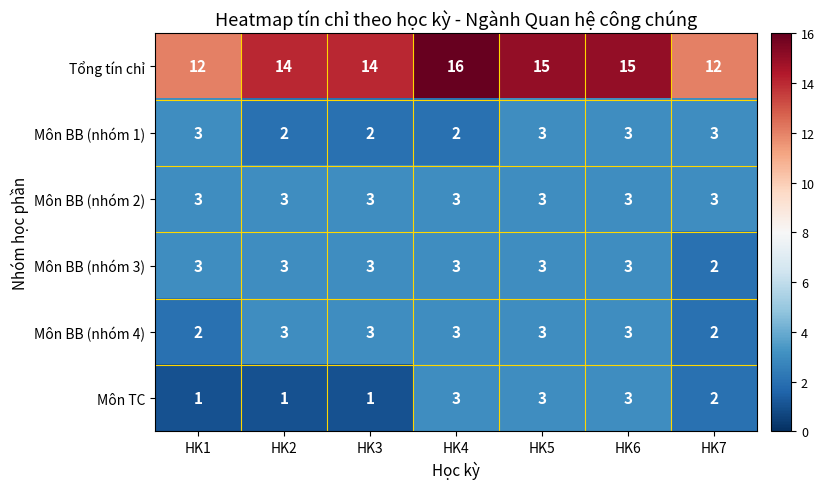

Is the value of Tổng tín chỉ at HK2 greater than the value of Môn TC at HK1?

Yes